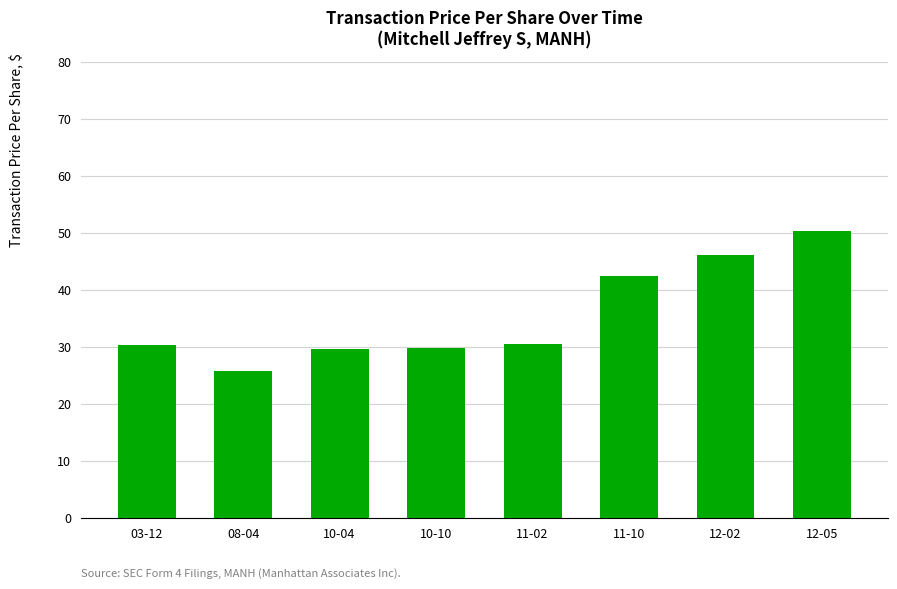

What is the minimum value shown in the chart?

25.7